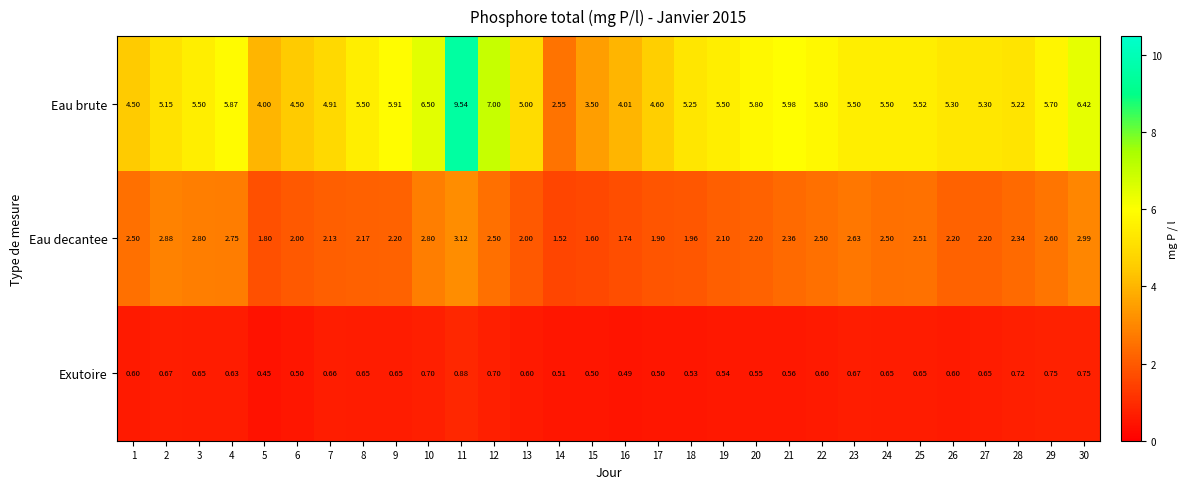

List the series in order of their overall mean, highest first.

Eau brute, Eau decantee, Exutoire